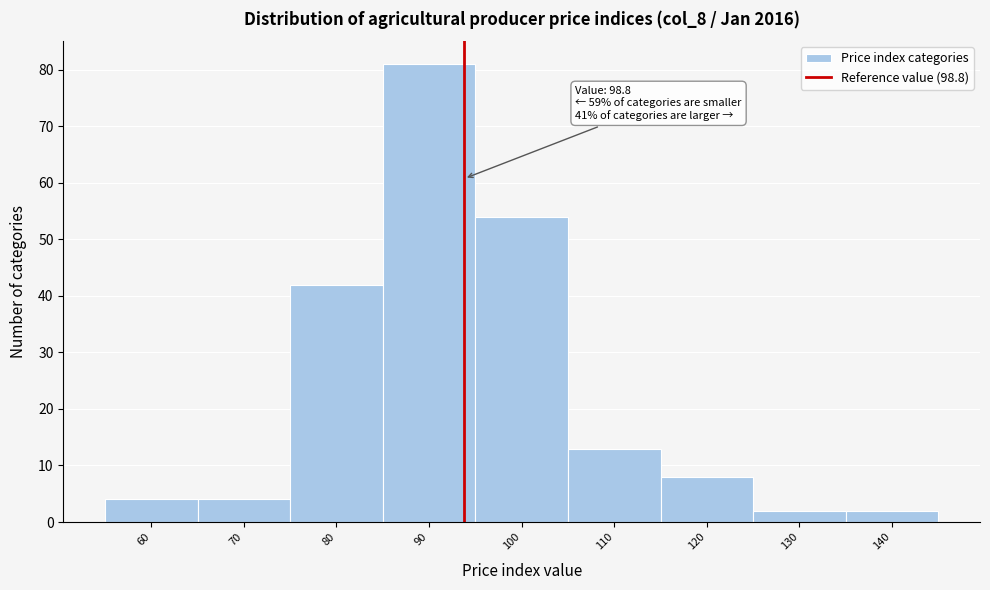

Reading left to right, transcribe all the data shown in this chart.

60=4	70=4	80=42	90=81	100=54	110=13	120=8	130=2	140=2